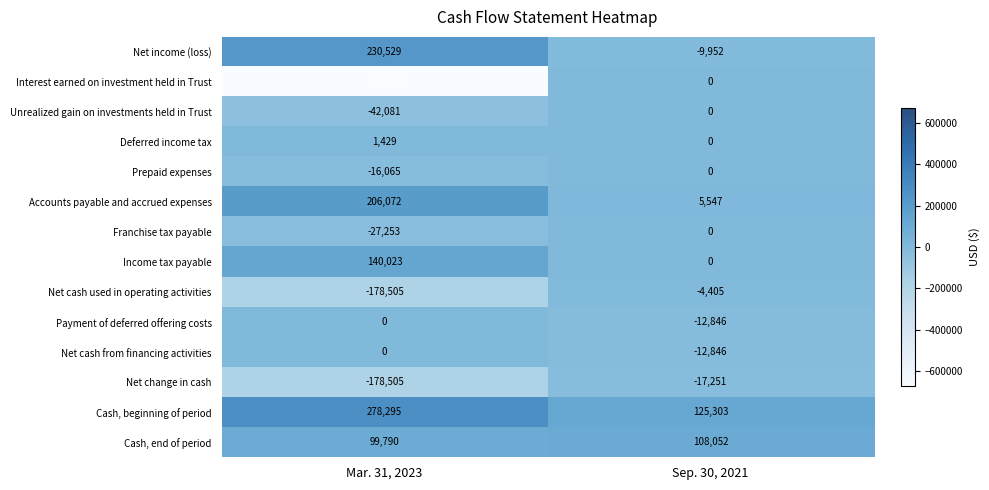

What is the difference between the highest and lowest values at Mar. 31, 2023?

949454